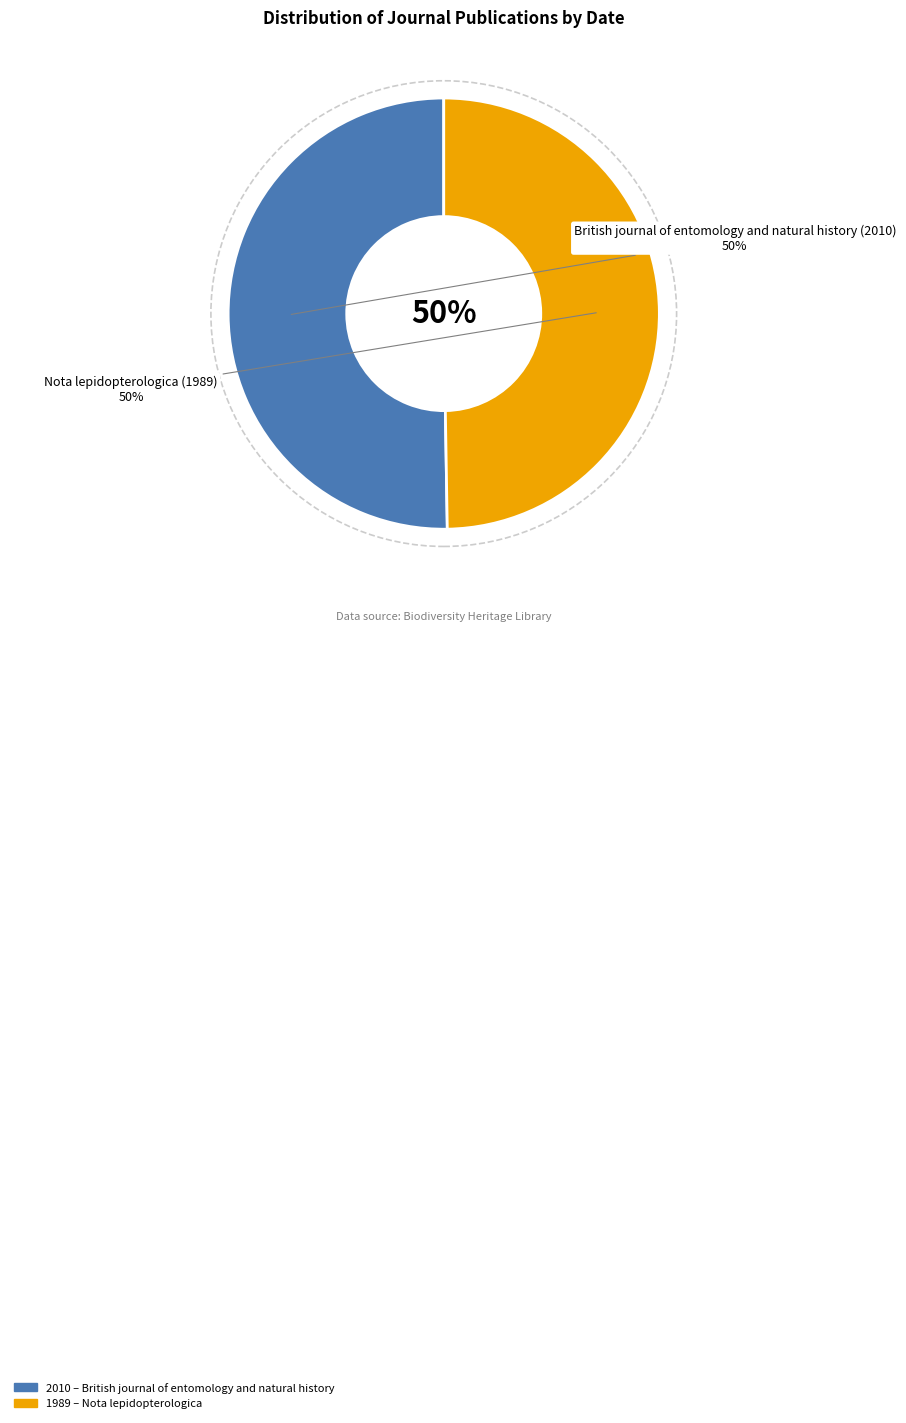

What is the largest slice in the pie chart?

British journal of entomology and natural history (2010)